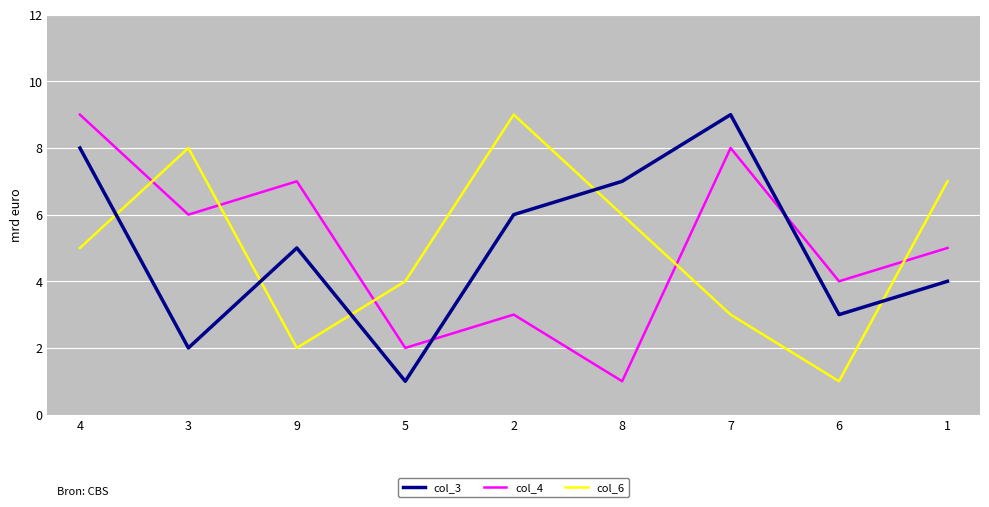

Rank the categories by col_3 value from lowest to highest.

5, 3, 6, 1, 9, 2, 8, 4, 7